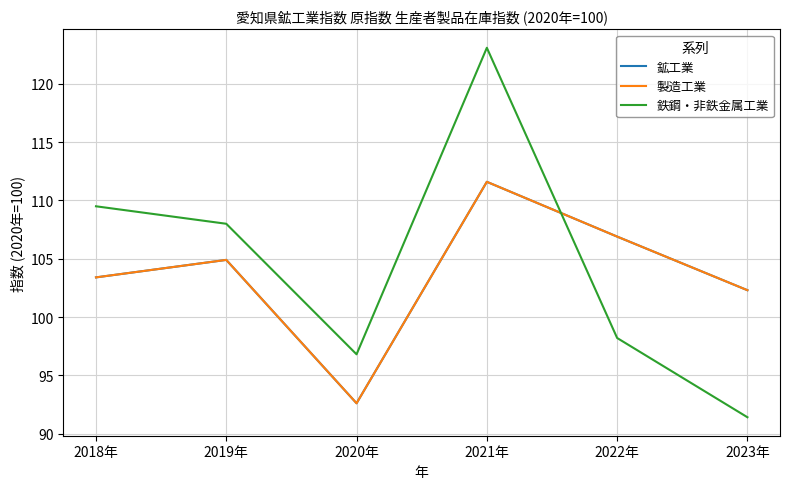

Is this an area chart (filled region under the line)?

No